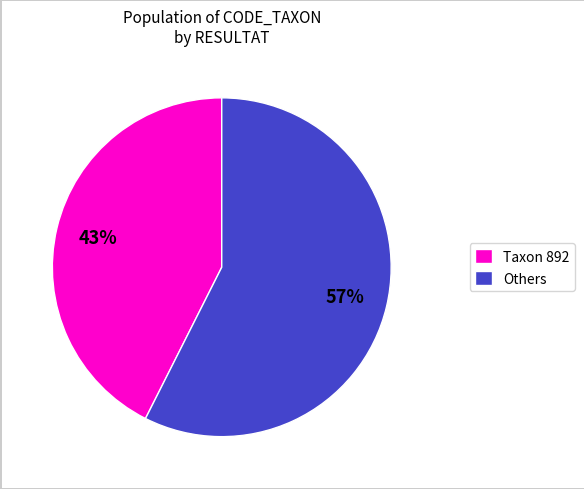

True or false: Others accounts for 57% of the total.

True